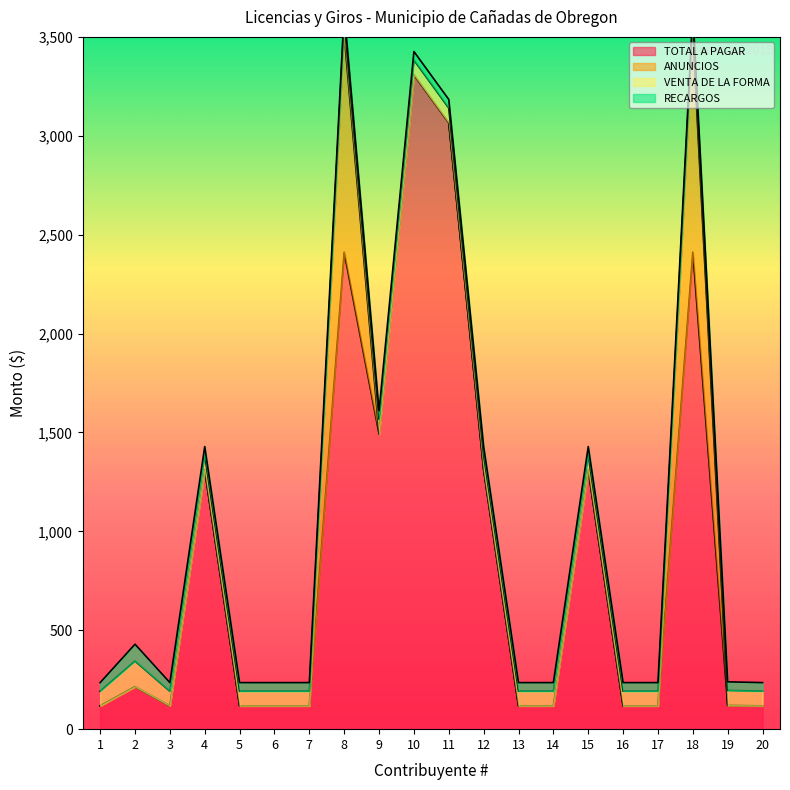

What is the value of the RECARGOS point at the 4th from the left?

43.3